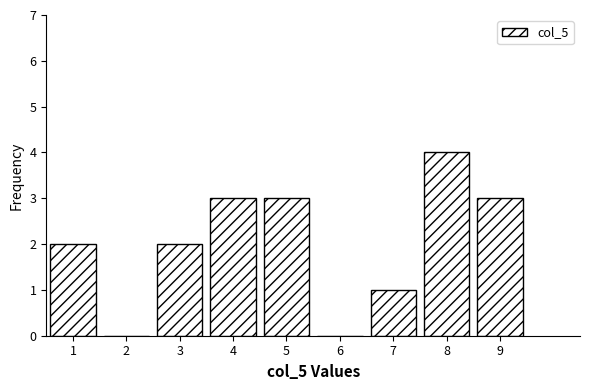

What is the height of the bar covering 7.5 to 8.5 on the x-axis? The values are not printed on the chart, so give them approximately, as read against the axis.

4